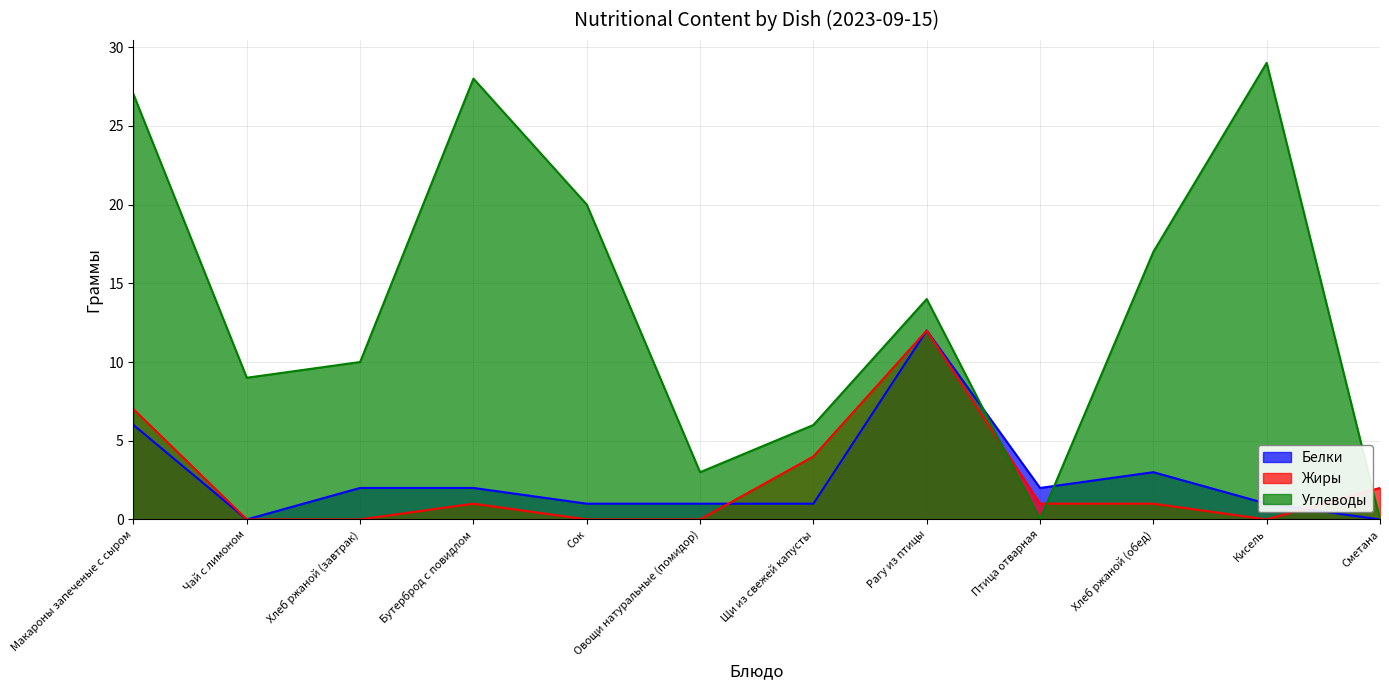

How many data points in Углеводы are above 14?

5